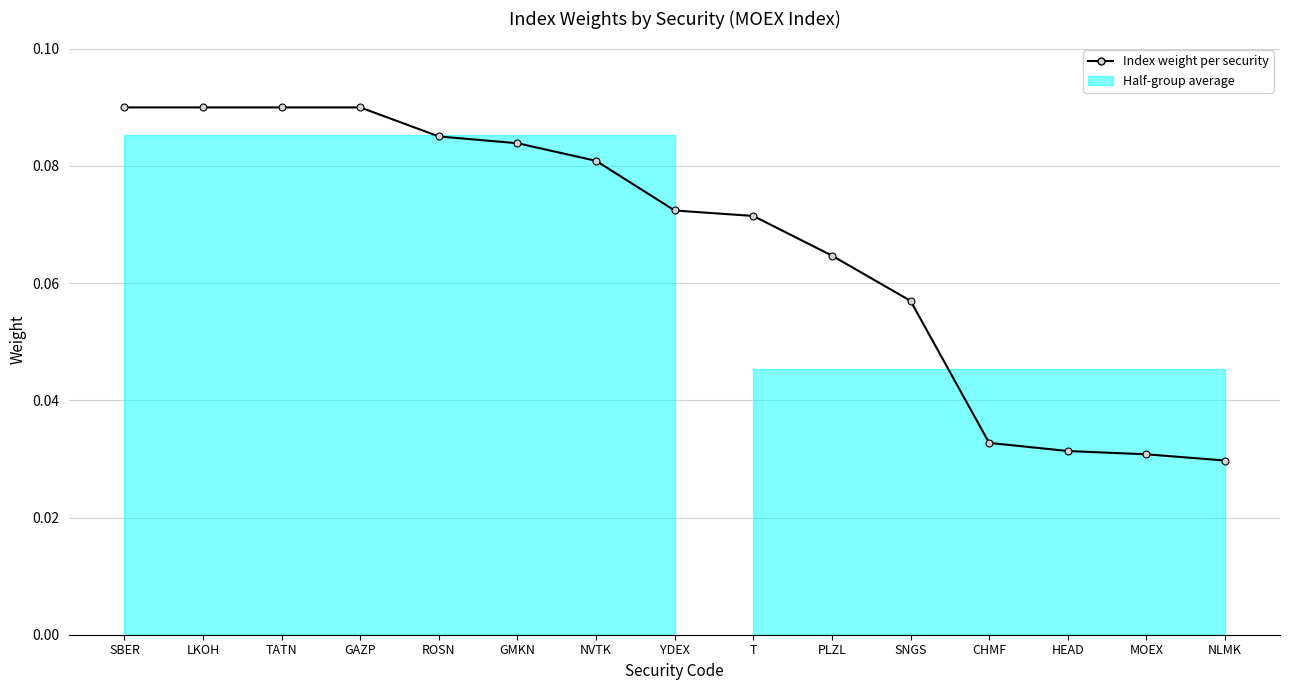

How many values are between 0 and 1?

15